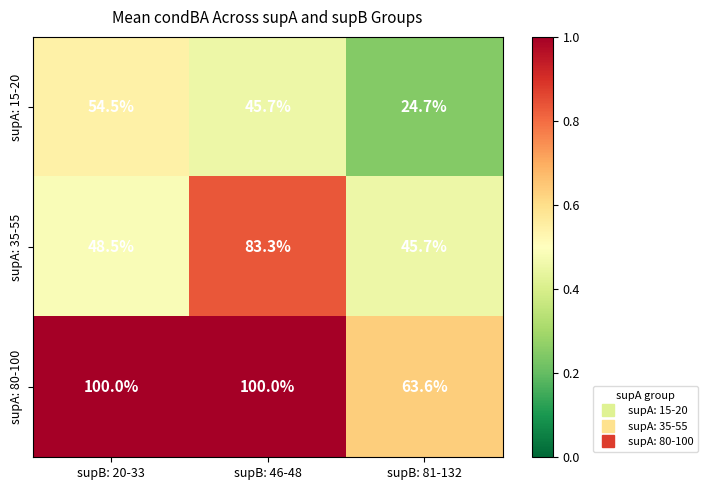

Which category has the highest value in the supA: 15-20 series?

supB: 20-33